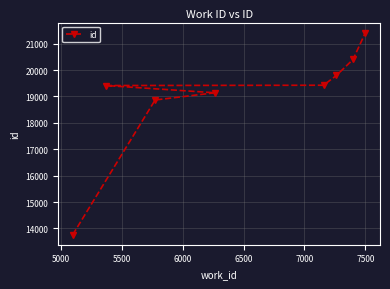

What is the greatest value displayed?

21418